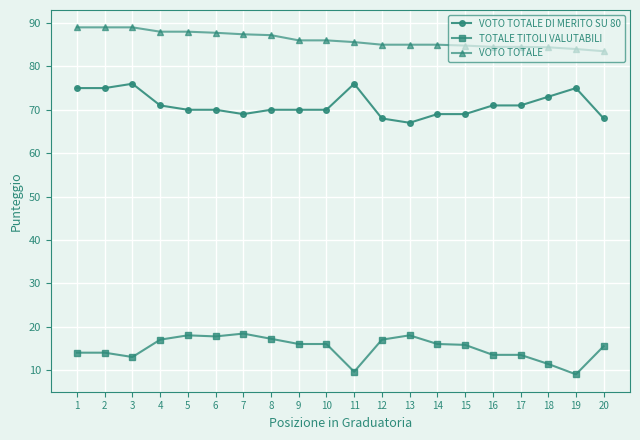

What is the smallest value displayed?

9.0